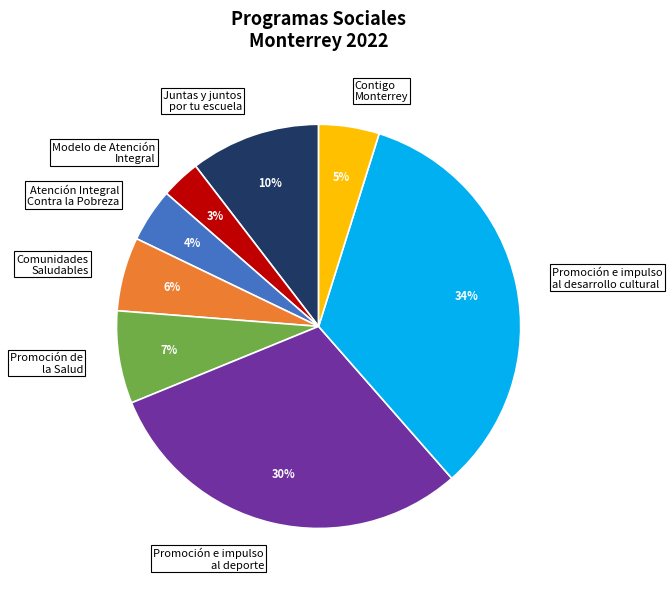

Is it true that Promoción de la Salud is 7% of the pie?

True